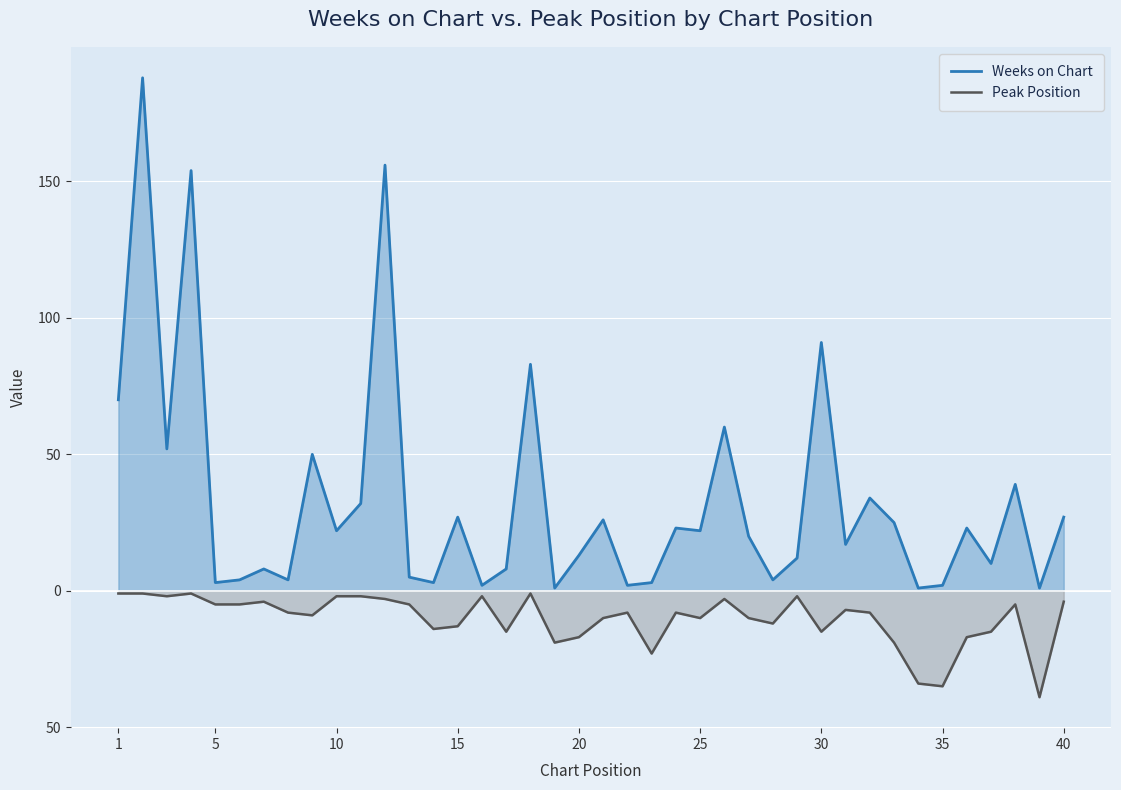

What is the average value of the Weeks on Chart series?

33